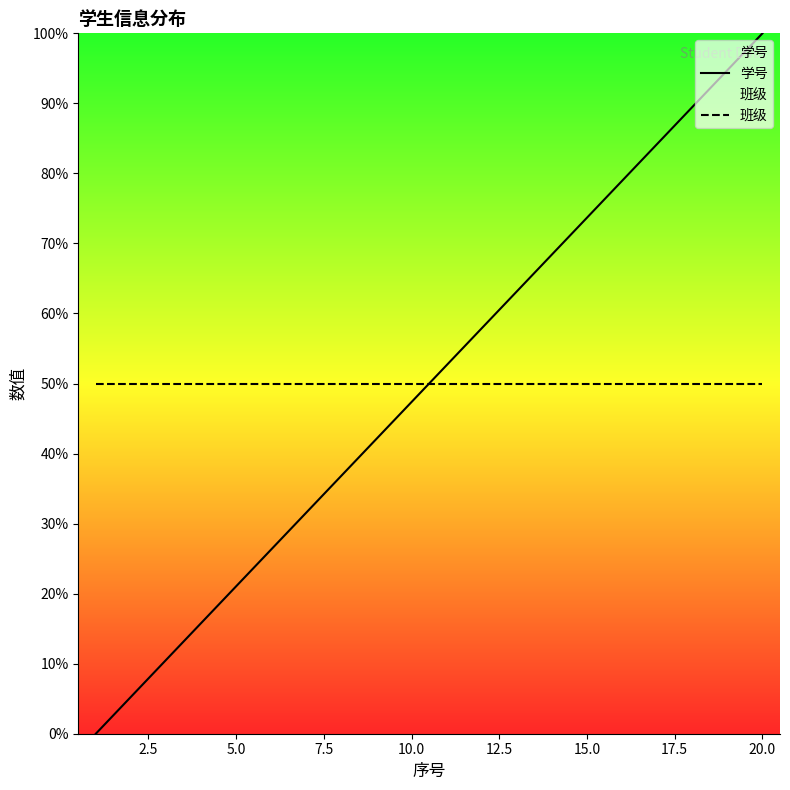

Which series ends up on top after the final intersection of 班级 and 学号?

学号